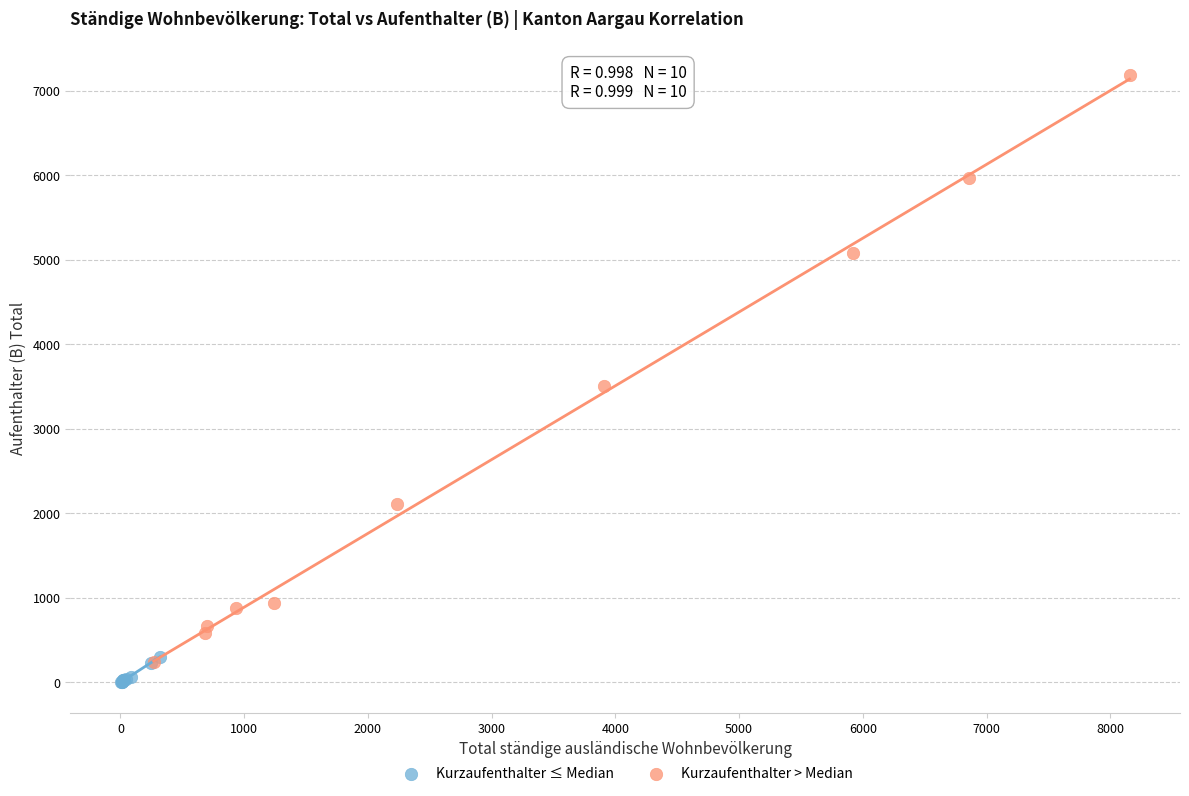

Which series reaches the maximum Y coordinate?

Kurzaufenthalter > Median